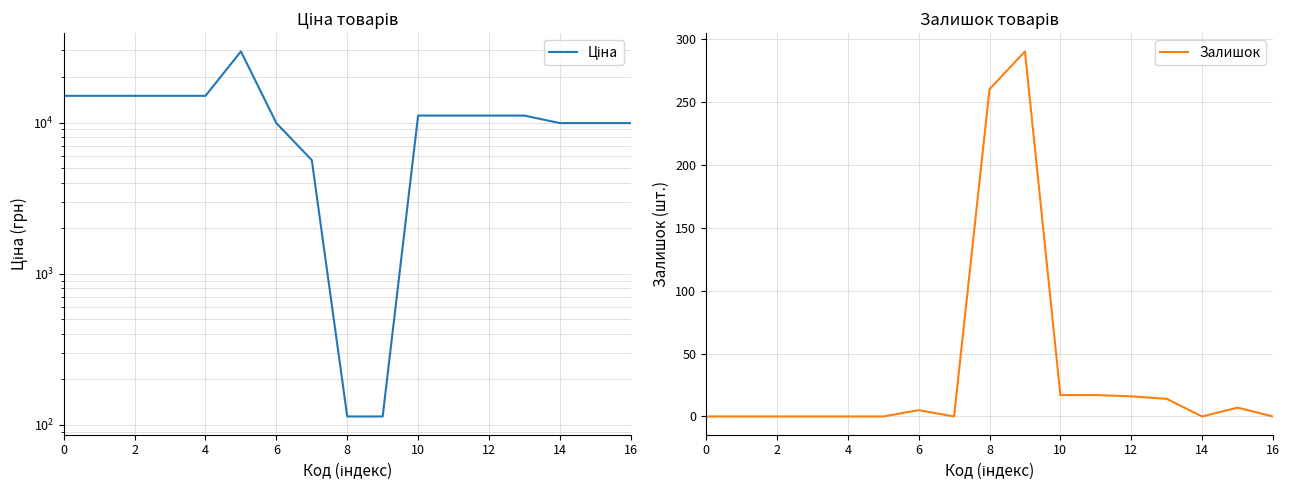

True or false: Залишок has a value of 0 at 16.

True